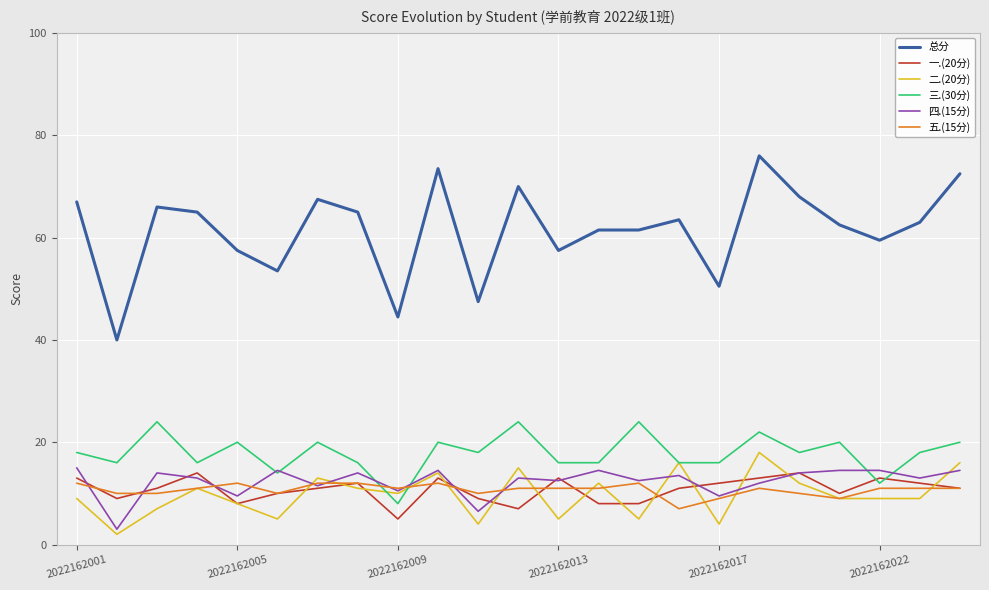

Reading left to right, transcribe all the data shown in this chart.

总分: 67.0	40.0	66.0	65.0	57.5	53.5	67.5	65.0	44.5	73.5	47.5	70.0	57.5	61.5	61.5	63.5	50.5	76.0	68.0	62.5	59.5	63.0	72.5
一.(20分): 13.0	9.0	11.0	14.0	8.0	10.0	11.0	12.0	5.0	13.0	9.0	7.0	13.0	8.0	8.0	11.0	12.0	13.0	14.0	10.0	13.0	12.0	11.0
二.(20分): 9.0	2.0	7.0	11.0	8.0	5.0	13.0	11.0	10.0	14.0	4.0	15.0	5.0	12.0	5.0	16.0	4.0	18.0	12.0	9.0	9.0	9.0	16.0
三.(30分): 18.0	16.0	24.0	16.0	20.0	14.0	20.0	16.0	8.0	20.0	18.0	24.0	16.0	16.0	24.0	16.0	16.0	22.0	18.0	20.0	12.0	18.0	20.0
四.(15分): 15.0	3.0	14.0	13.0	9.5	14.5	11.5	14.0	10.5	14.5	6.5	13.0	12.5	14.5	12.5	13.5	9.5	12.0	14.0	14.5	14.5	13.0	14.5
五.(15分): 12.0	10.0	10.0	11.0	12.0	10.0	12.0	12.0	11.0	12.0	10.0	11.0	11.0	11.0	12.0	7.0	9.0	11.0	10.0	9.0	11.0	11.0	11.0